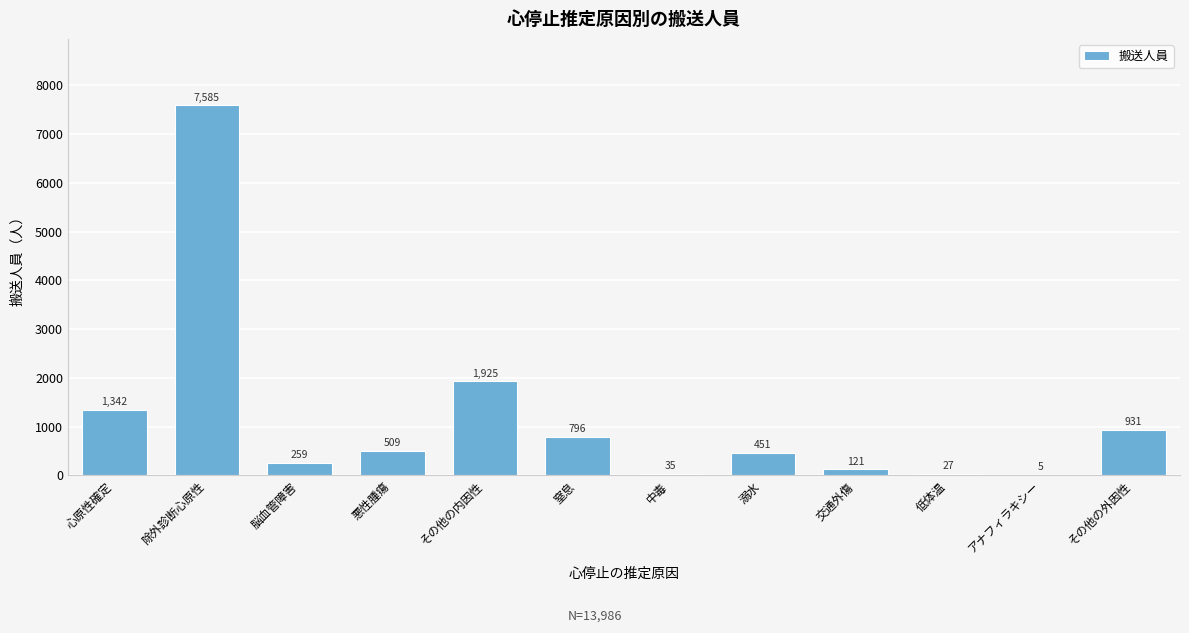

Reading right to left, list all the values displayed in this chart.

その他の外因性=931	アナフィラキシー=5	低体温=27	交通外傷=121	溺水=451	中毒=35	窒息=796	その他の内因性=1925	悪性腫瘍=509	脳血管障害=259	除外診断心原性=7585	心原性確定=1342